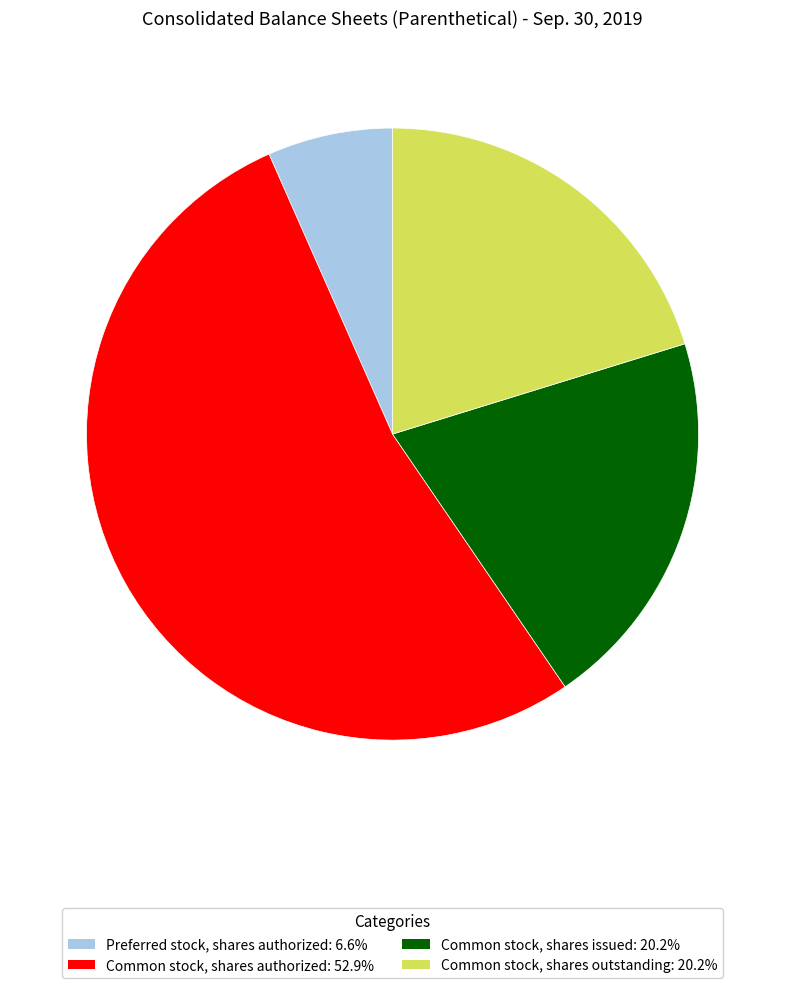

True or false: Common stock, shares issued accounts for 20% of the total.

True